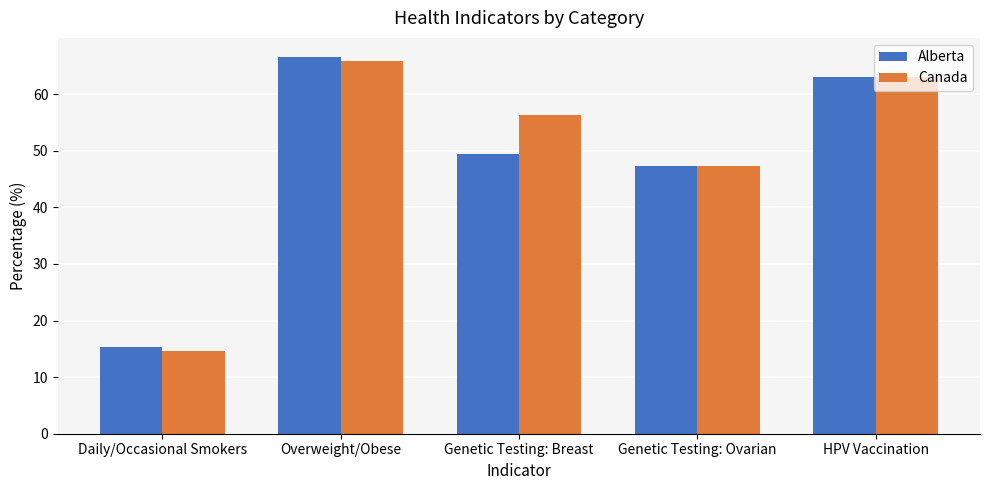

How many bars are there in total?

10